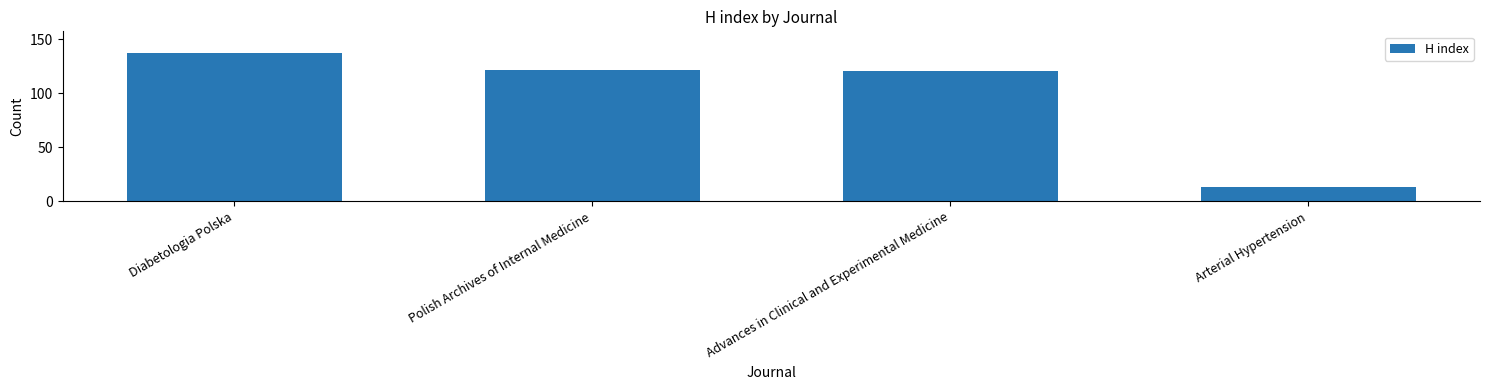

What value does the data have at Diabetologia Polska, to the nearest 10?

140